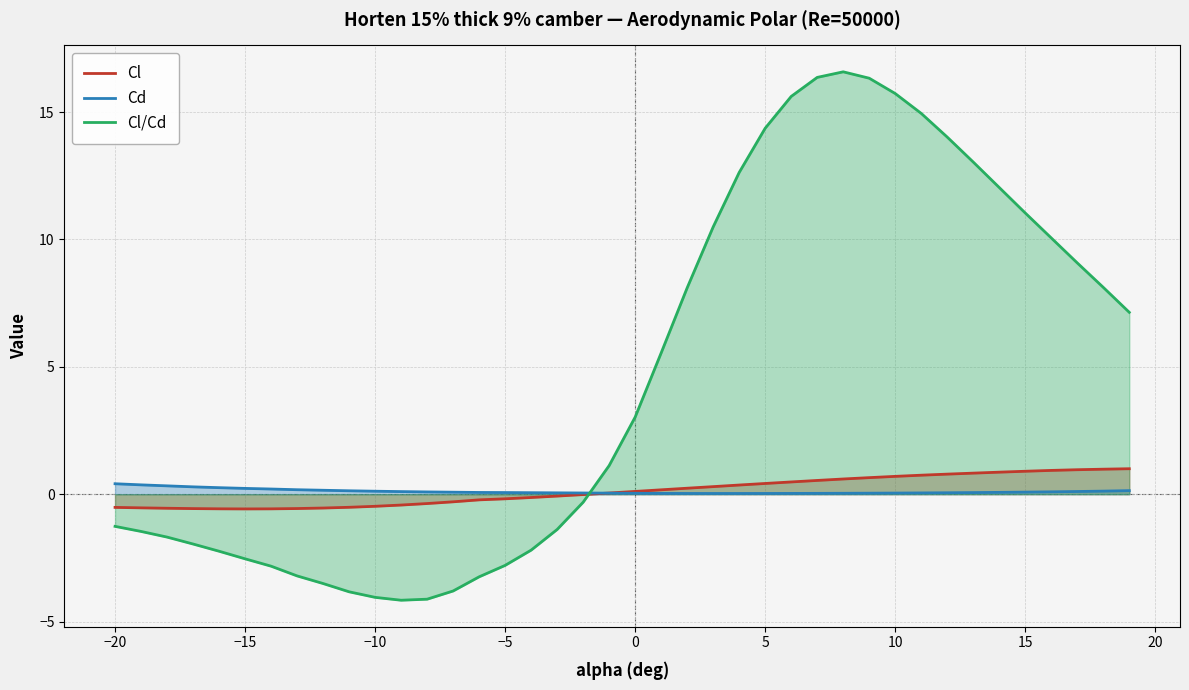

How many lines are shown in the chart?

3